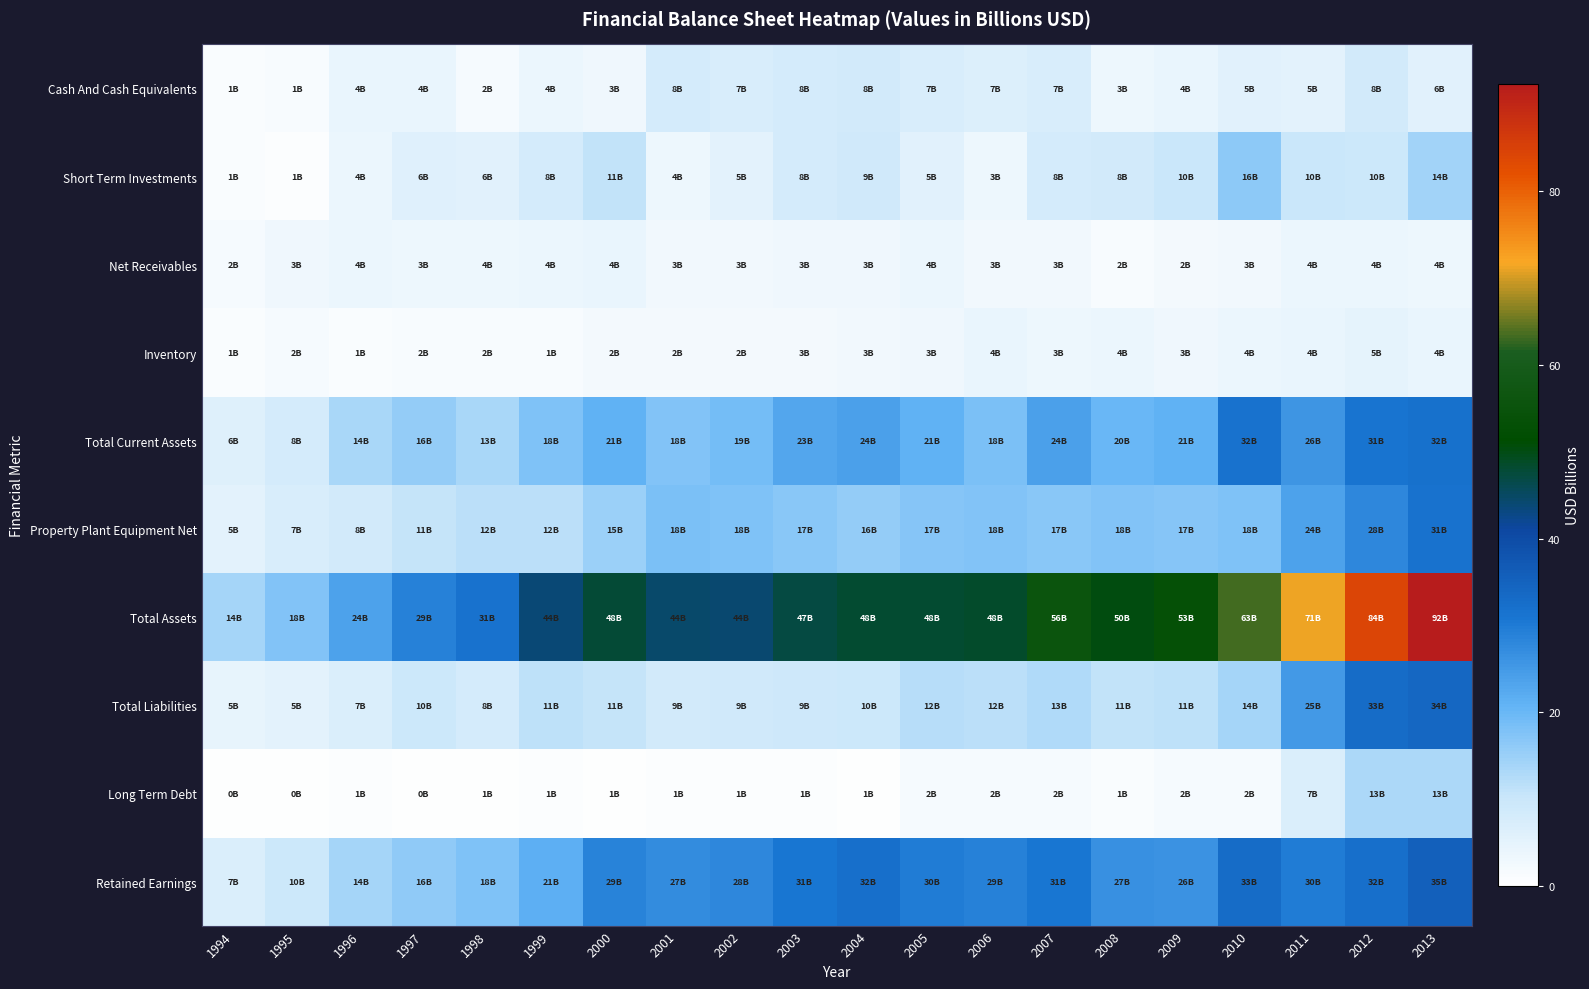

What is the greatest value displayed?

92.4